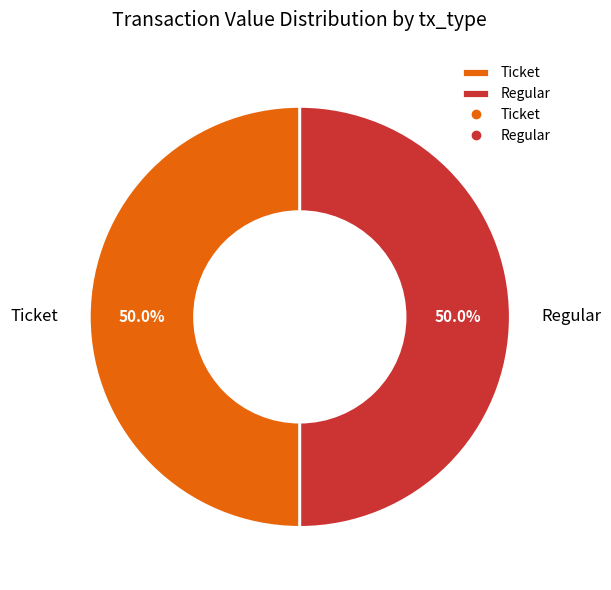

Approximately how many times larger is the value at Regular compared to Ticket?

1.0